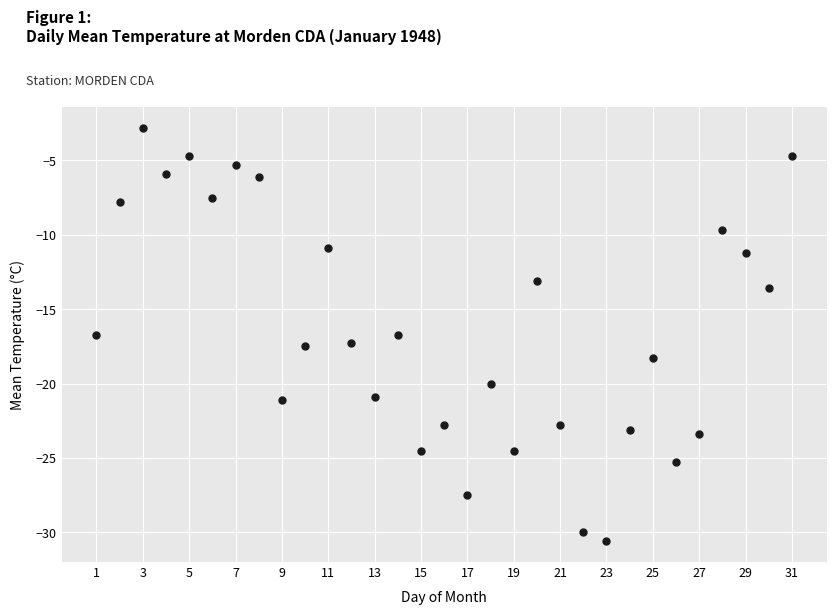

What is the range of X values (max minus min)?

30.0